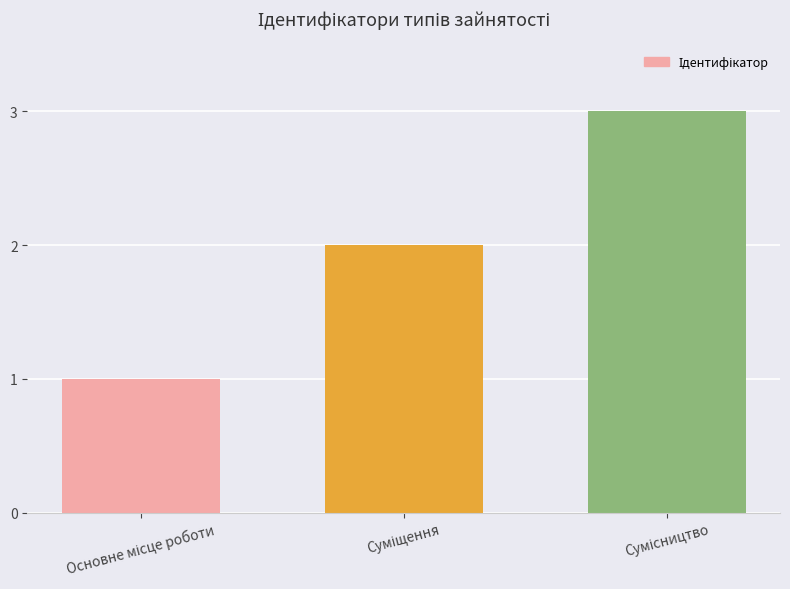

What is the sum of all values?

6